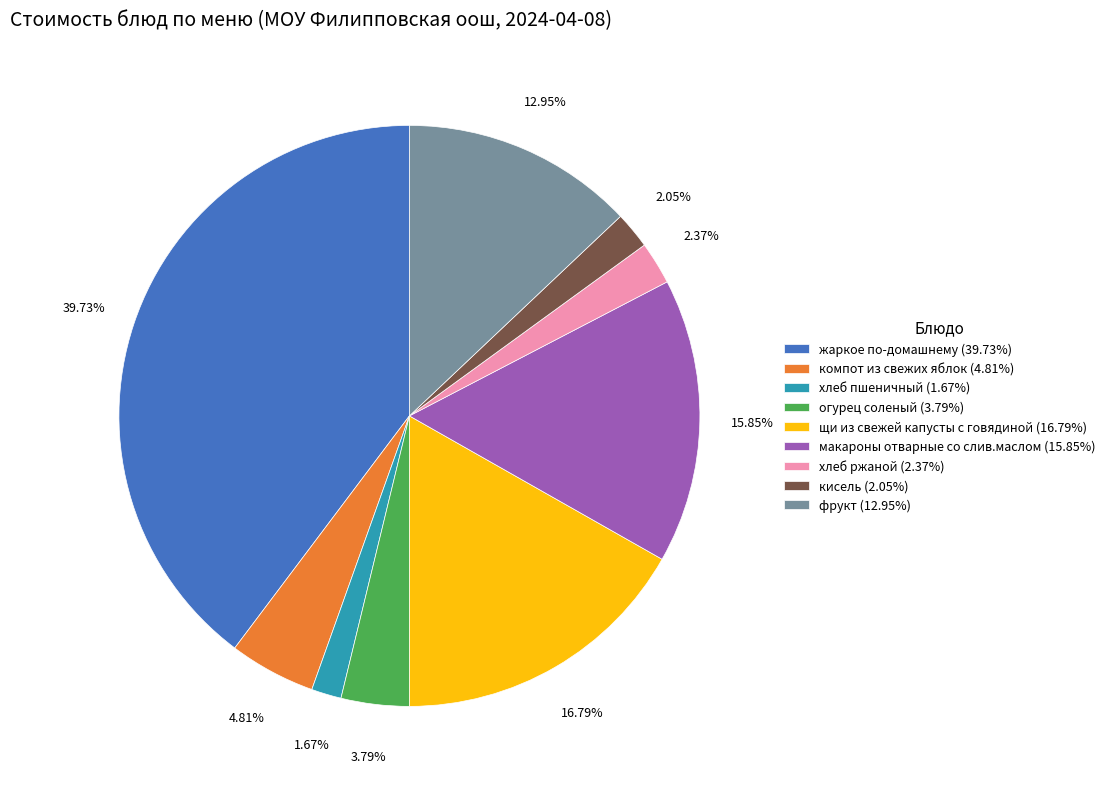

How many slices are in this pie chart?

9